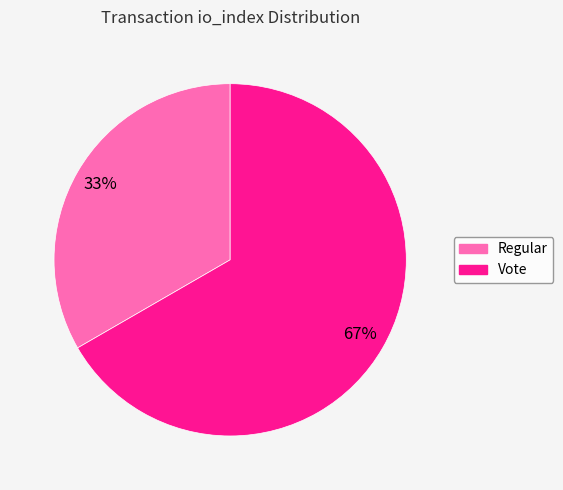

How many segments does this pie chart have?

2